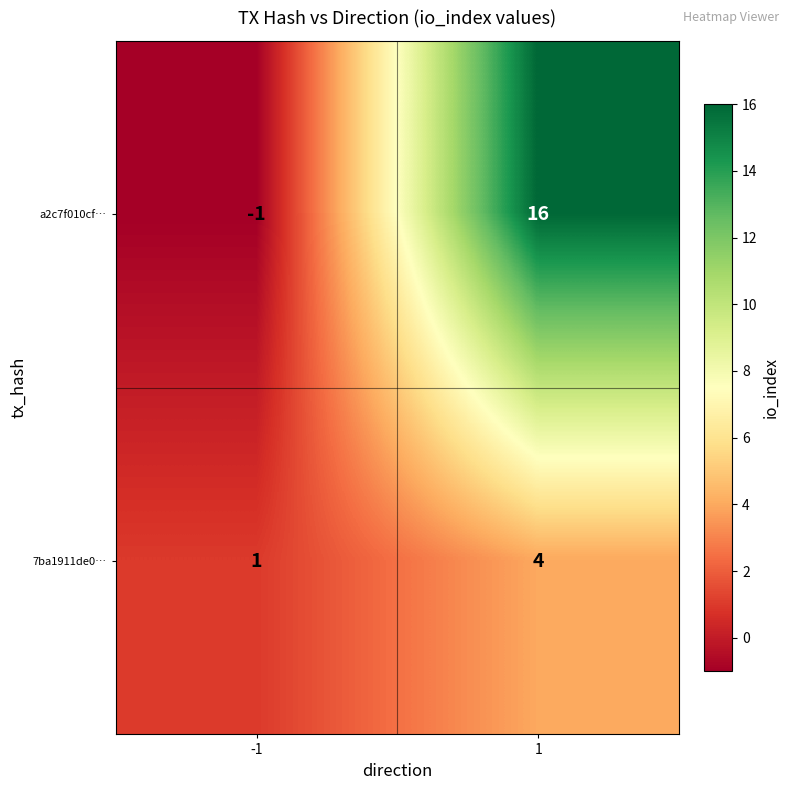

What is the greatest value displayed?

16